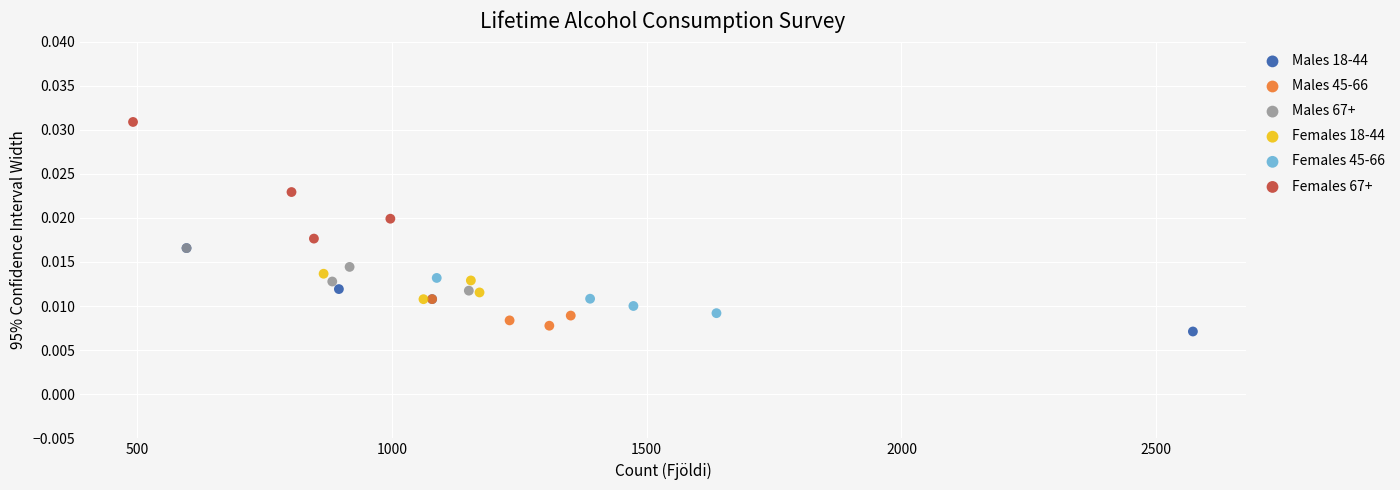

Which series reaches the maximum Y coordinate?

Females 67+